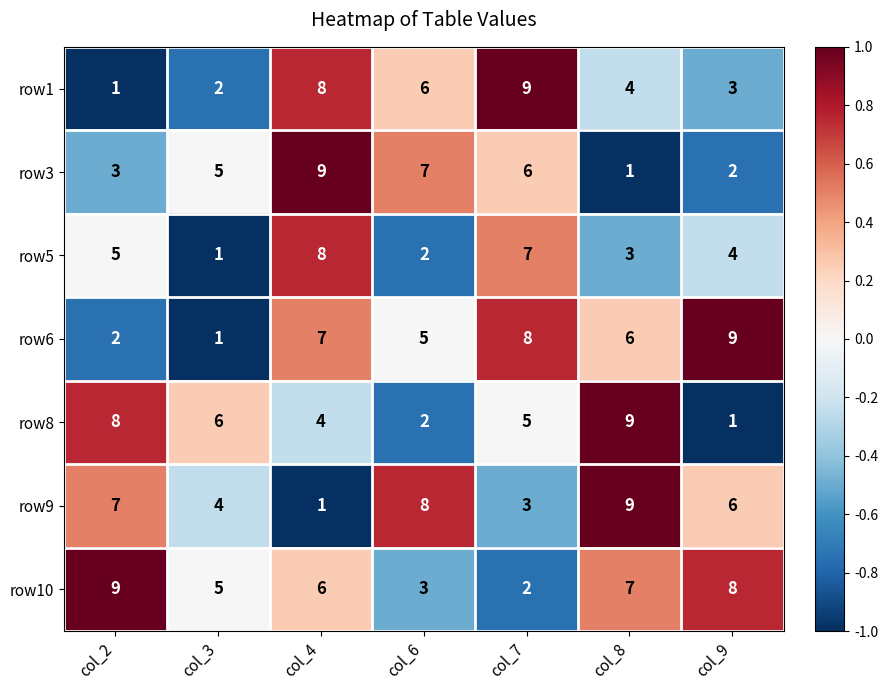

What is the approximate value of row9 at col_6?

8